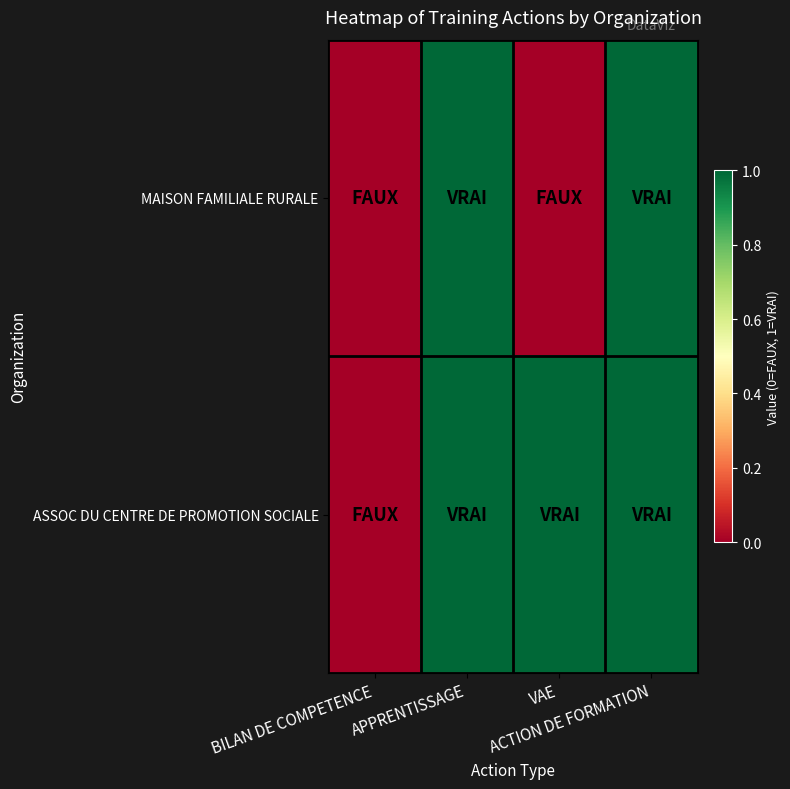

Rank the series by their maximum value, from lowest to highest.

MAISON FAMILIALE RURALE, ASSOC DU CENTRE DE PROMOTION SOCIALE